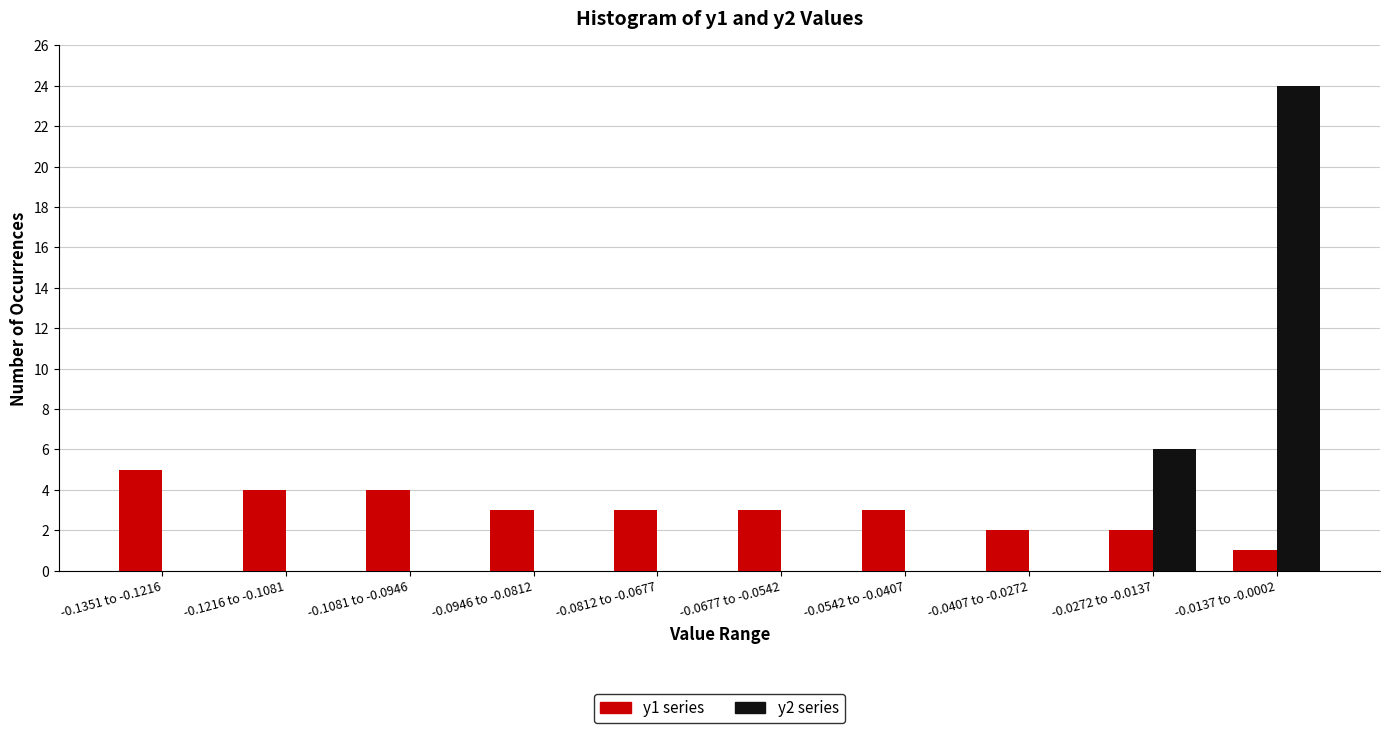

Reading left to right, list all the values displayed in this chart.

y1 series: -0.1351 to -0.1216=5	-0.1216 to -0.1081=4	-0.1081 to -0.0946=4	-0.0946 to -0.0812=3	-0.0812 to -0.0677=3	-0.0677 to -0.0542=3	-0.0542 to -0.0407=3	-0.0407 to -0.0272=2	-0.0272 to -0.0137=2	-0.0137 to -0.0002=1
y2 series: -0.1351 to -0.1216=0	-0.1216 to -0.1081=0	-0.1081 to -0.0946=0	-0.0946 to -0.0812=0	-0.0812 to -0.0677=0	-0.0677 to -0.0542=0	-0.0542 to -0.0407=0	-0.0407 to -0.0272=0	-0.0272 to -0.0137=6	-0.0137 to -0.0002=24